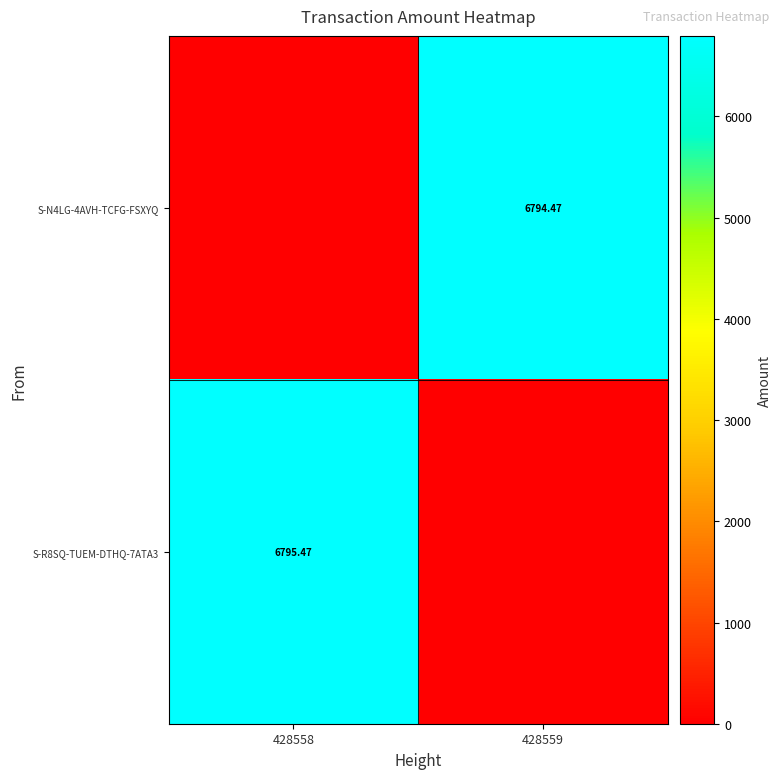

What is the sum of the S-N4LG-4AVH-TCFG-FSXYQ values at 428559 and 428558?

6794.5